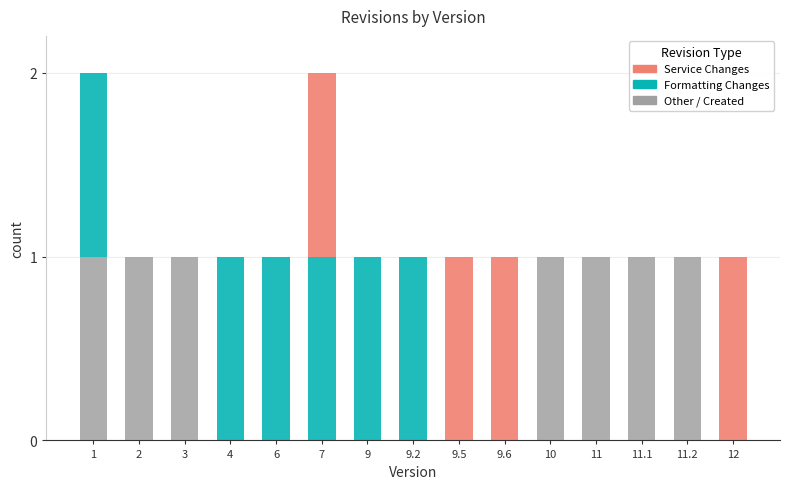

What is the sum of all Other / Created values?

7